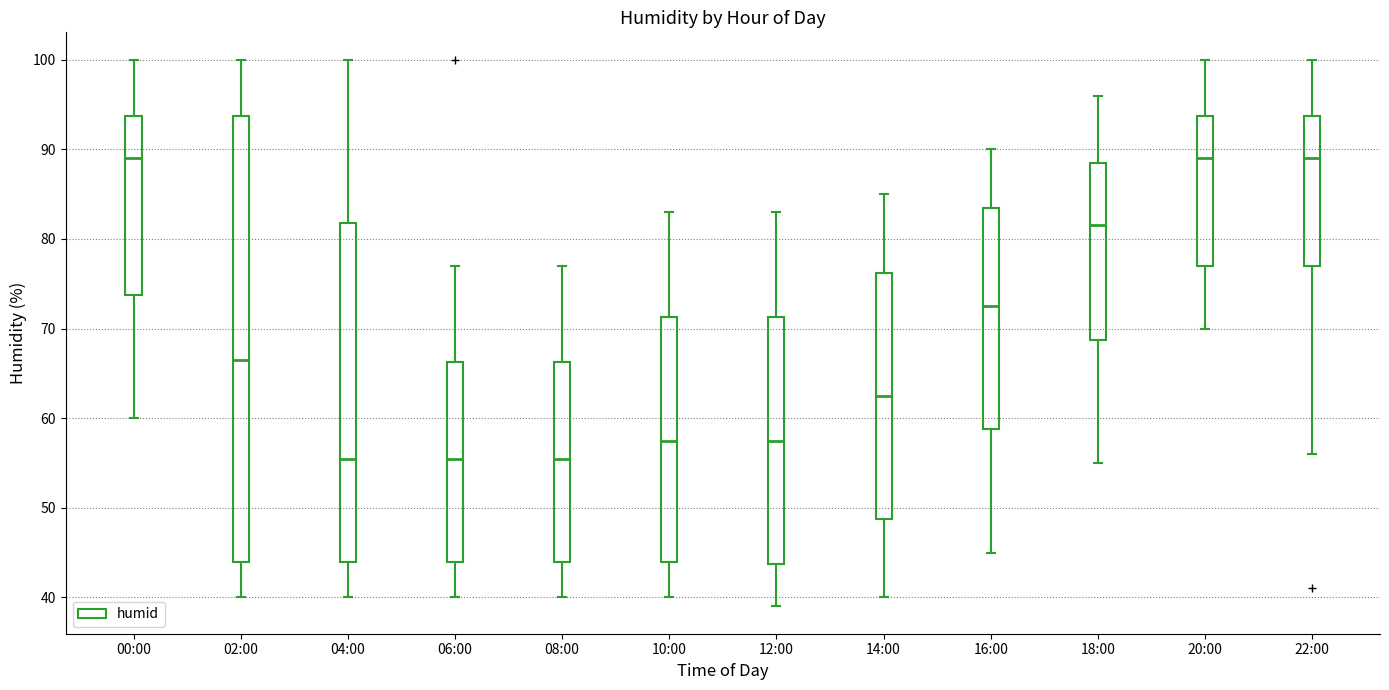

Which box is the tallest, from its lower edge to its upper edge?

02:00